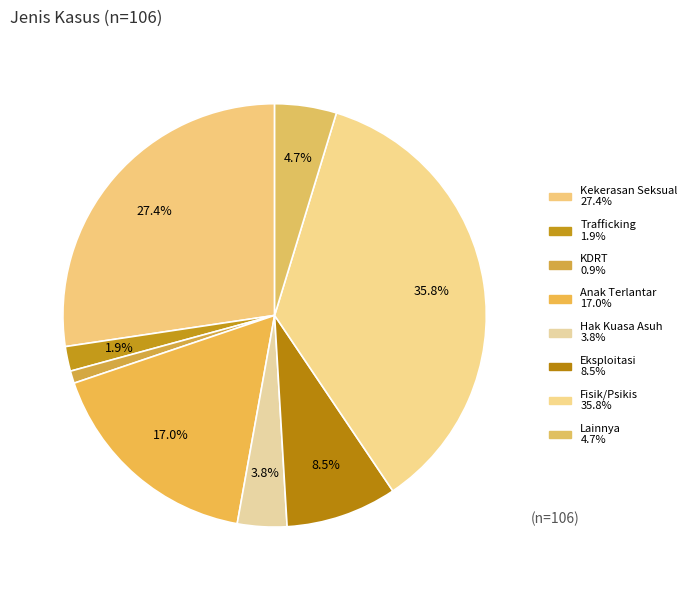

What percentage is the Trafficking slice, to the nearest percent?

2%